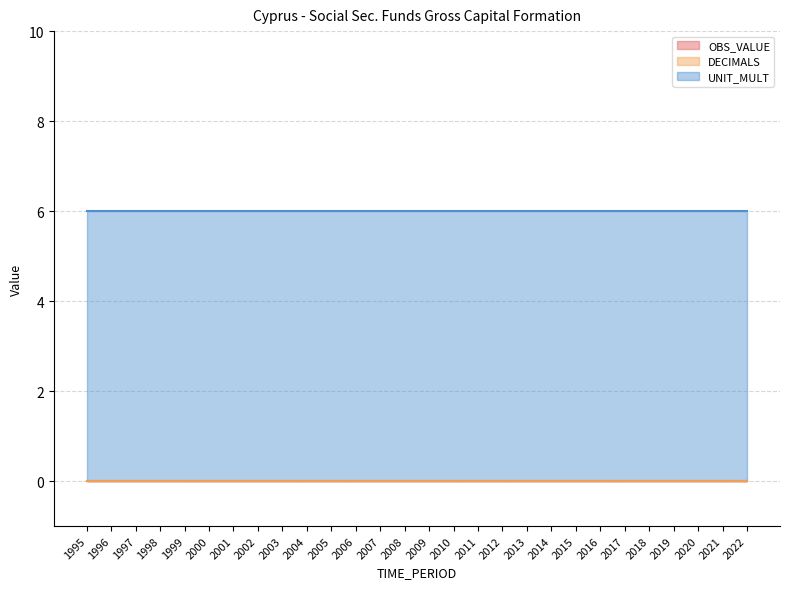

What is the highest value of the UNIT_MULT series?

6